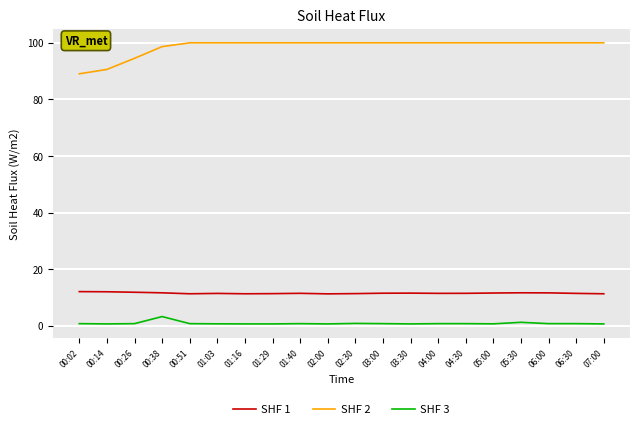

Is the value of SHF 3 at 01:40 greater than the value of SHF 2 at 01:40?

No